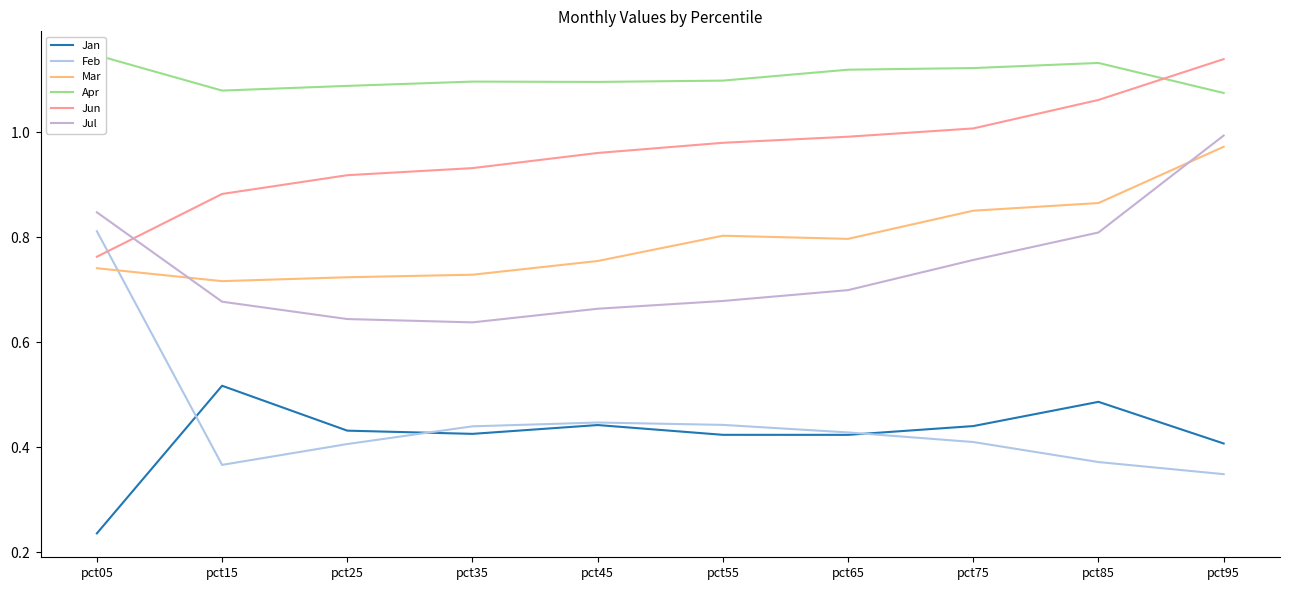

What is the sum of the Feb values at pct05 and pct45?

1.3